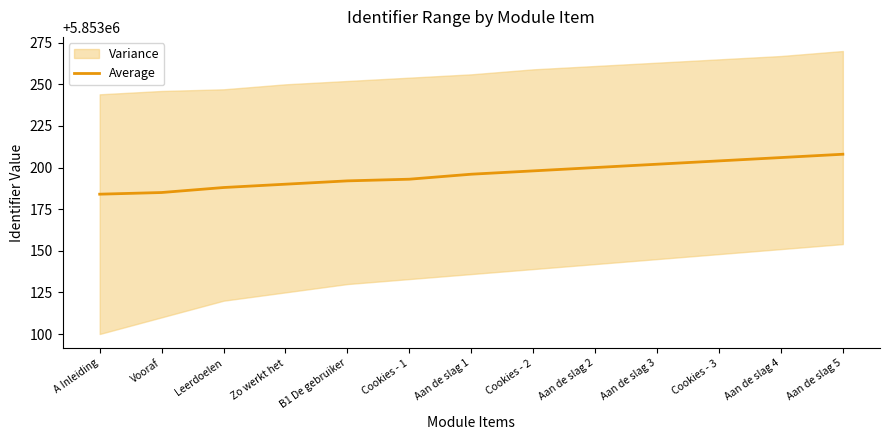

Reading left to right, extract all data points from this chart.

A Inleiding=5853184	Vooraf=5853185	Leerdoelen=5853188	Zo werkt het=5853190	B1 De gebruiker=5853192	Cookies - 1=5853193	Aan de slag 1=5853196	Cookies - 2=5853198	Aan de slag 2=5853200	Aan de slag 3=5853202	Cookies - 3=5853204	Aan de slag 4=5853206	Aan de slag 5=5853208